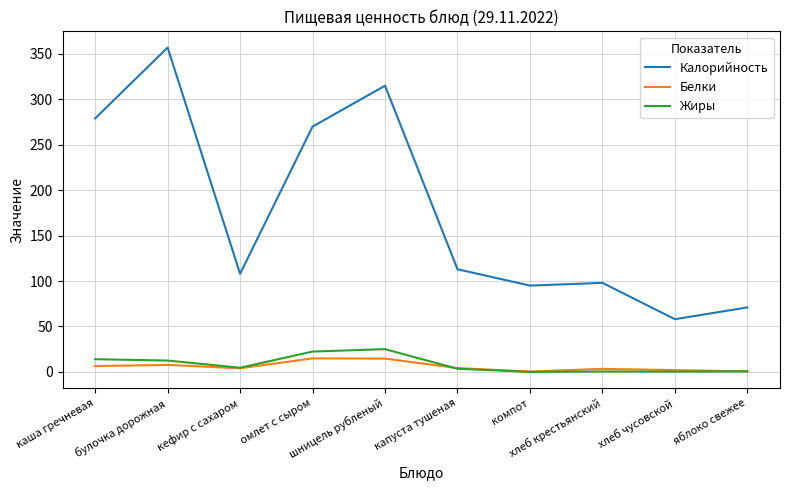

What are all the series names shown in the legend?

Калорийность, Белки, Жиры